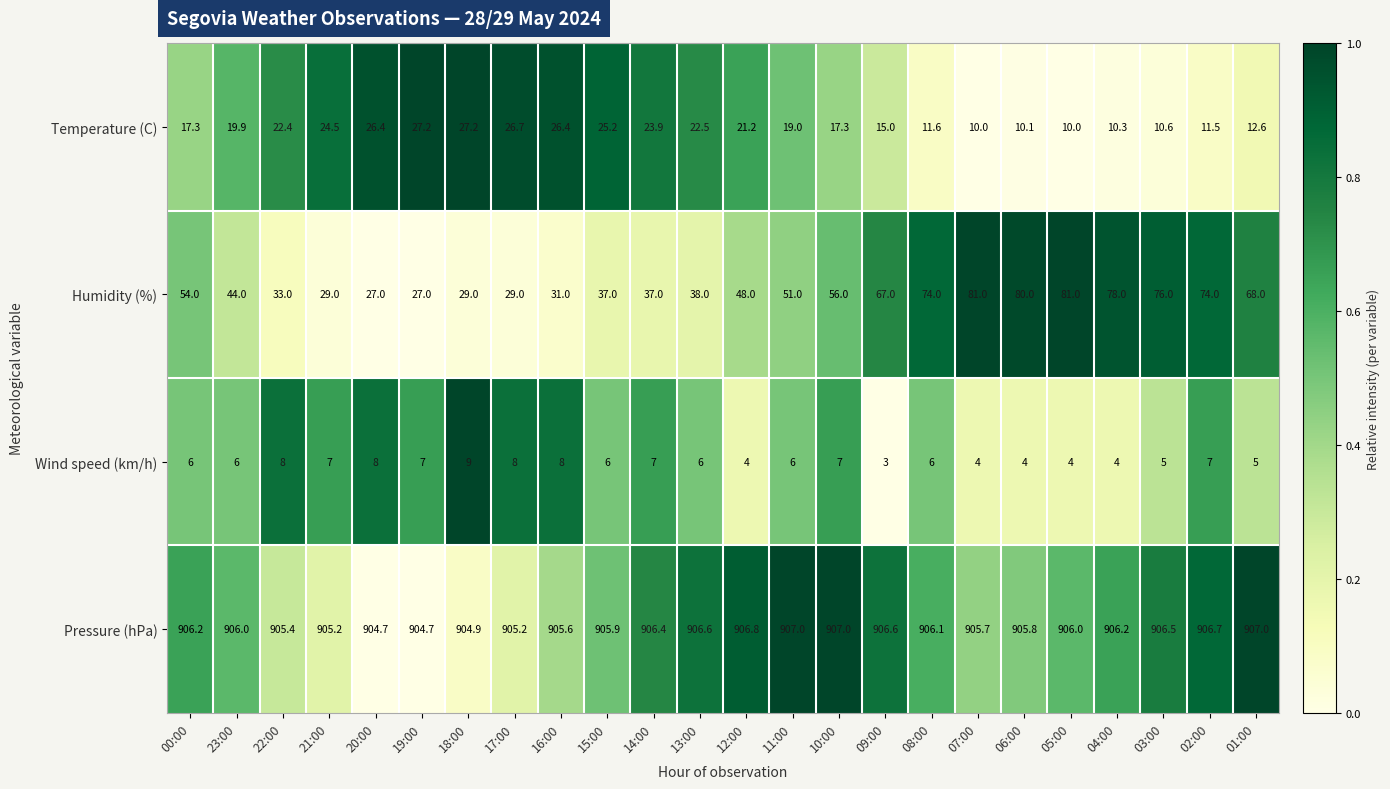

List the series in order of their peak value, lowest first.

Wind speed (km/h), Temperature (C), Humidity (%), Pressure (hPa)